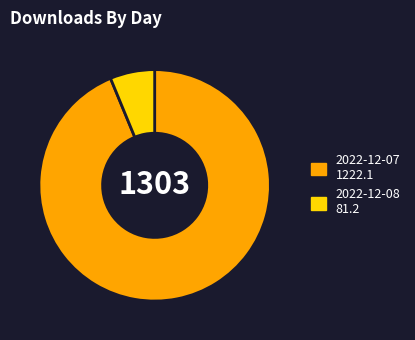

What is the smallest slice in the pie chart?

2022-12-08